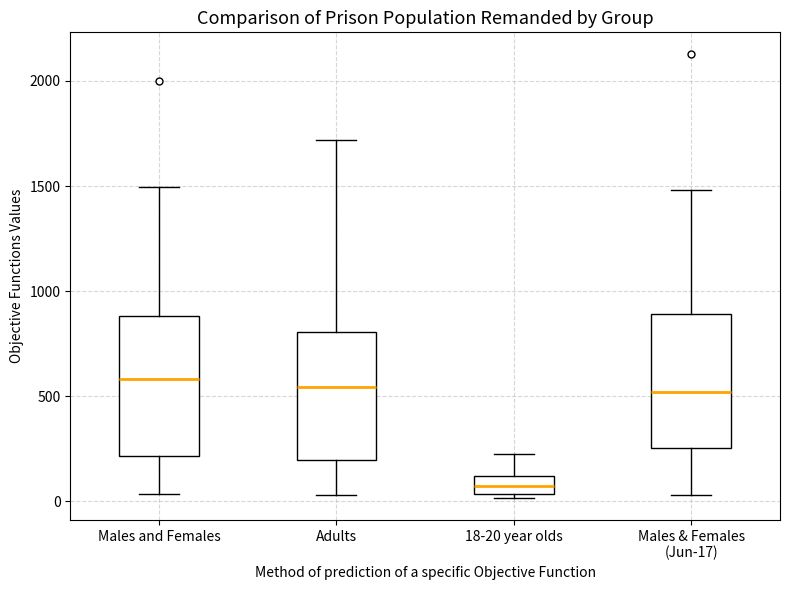

Reading left to right, read every box against the y-axis: the position of its median line, the range the box covers, and the ends of its whiskers. The values are not printed on the chart, so give them approximately, as read against the axis.

Males and Females: median 600, box 200 to 900, whiskers 50 to 1500
Adults: median 550, box 200 to 800, whiskers 50 to 1700
18-20 year olds: median 50 (inside the box), box 50 to 100, whiskers 0 to 250
Males & Females (Jun-17): median 500, box 250 to 900, whiskers 50 to 1500